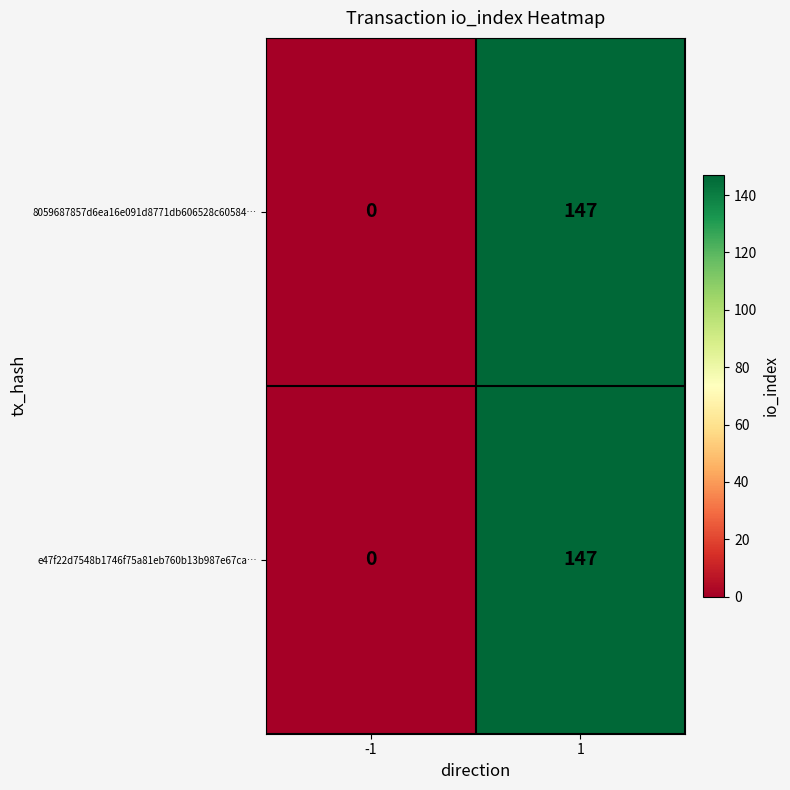

True or false: 8059687857d6ea16e091d8771db606528c60584… has a value of 147 at 1.

True